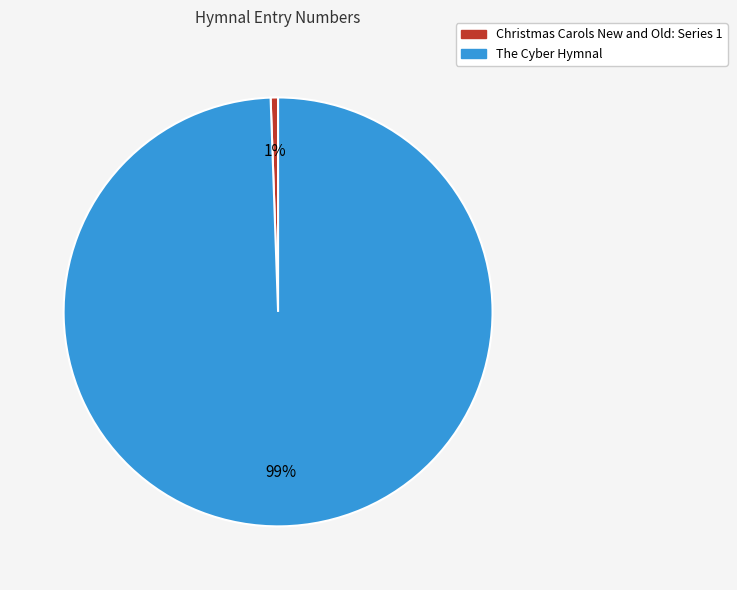

Combined, do Christmas Carols New and Old: Series 1 and The Cyber Hymnal account for over 50%?

Yes